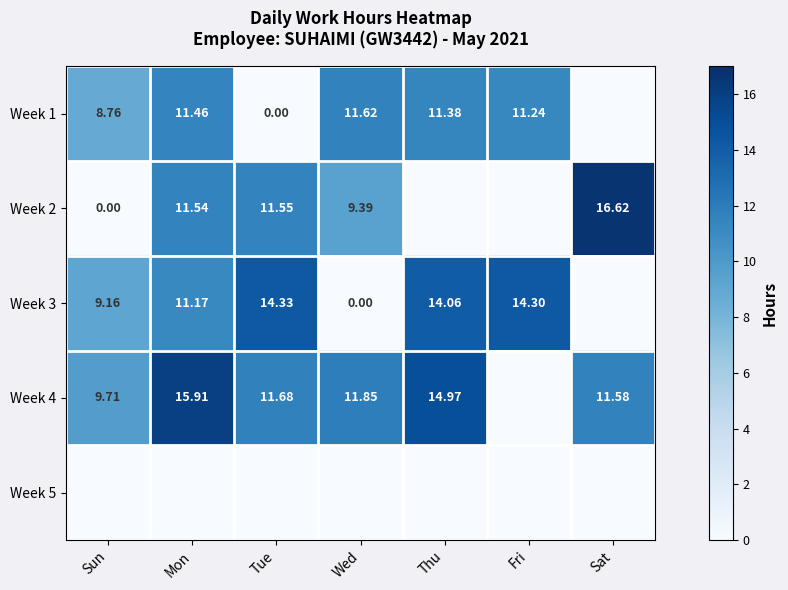

Is the value of Week 2 at Sun greater than the value of Week 1 at Sun?

No